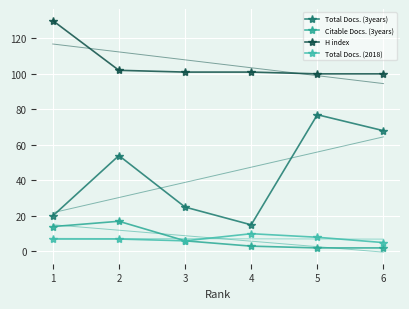

Is this an area chart (filled region under the line)?

No